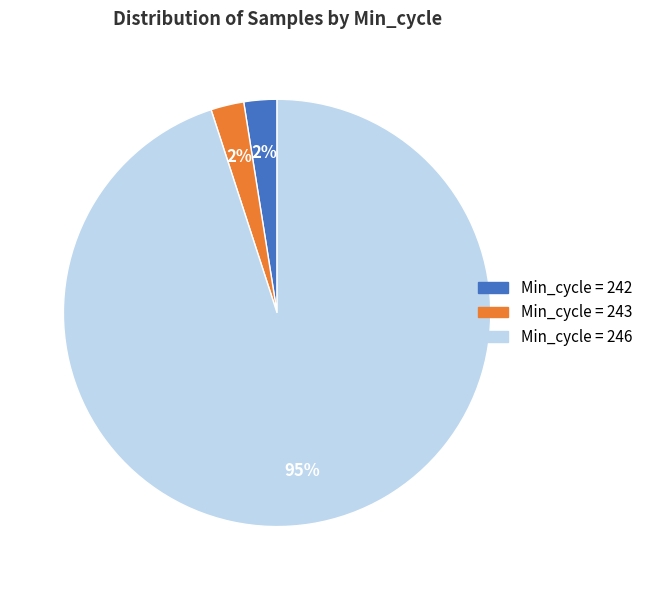

How many slices are in this pie chart?

3